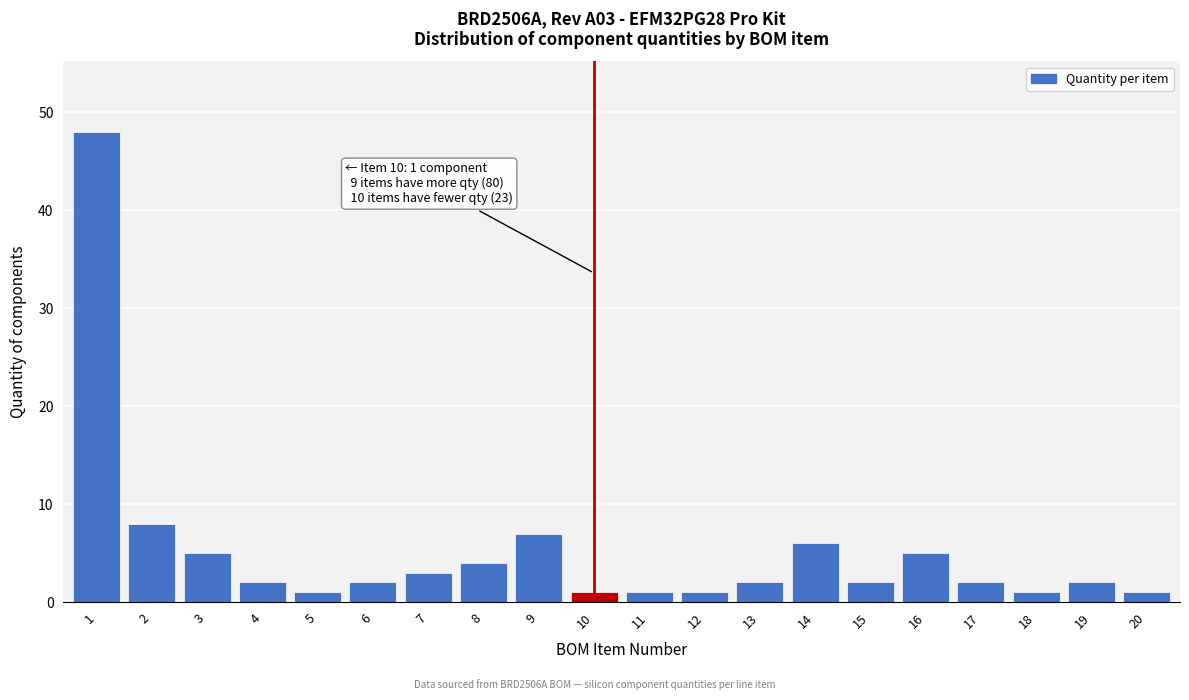

Reading right to left, transcribe all the data shown in this chart.

20=1	19=2	18=1	17=2	16=5	15=2	14=6	13=2	12=1	11=1	10=1	9=7	8=4	7=3	6=2	5=1	4=2	3=5	2=8	1=48